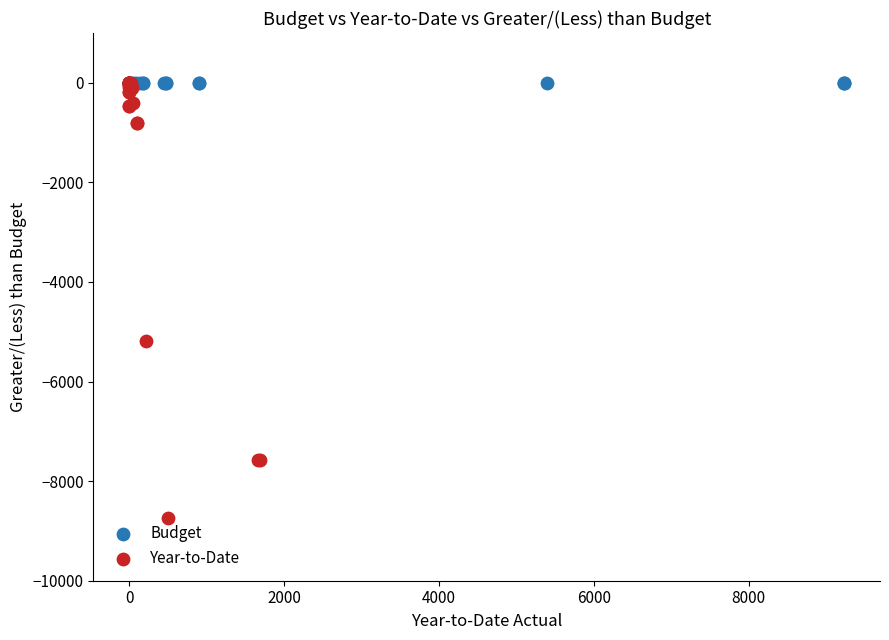

What are all the series names shown in the legend?

Budget, Year-to-Date